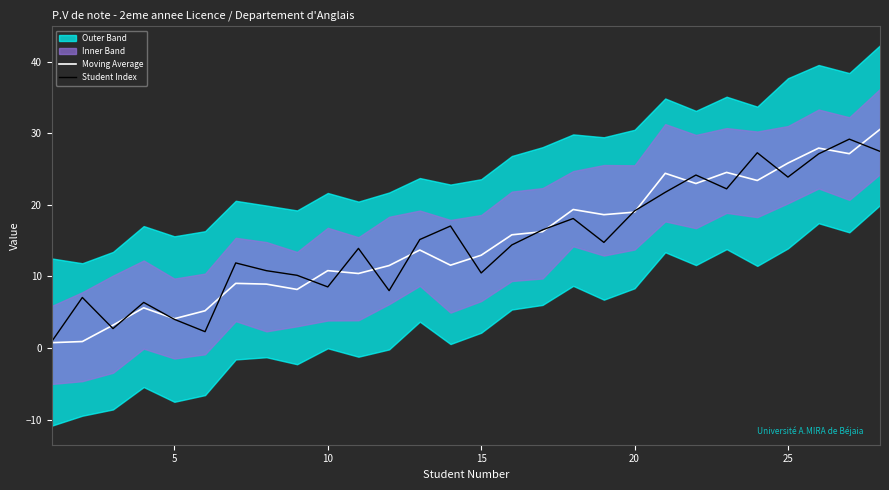

True or false: Student Index has more than 0 points higher than both neighbors.

True